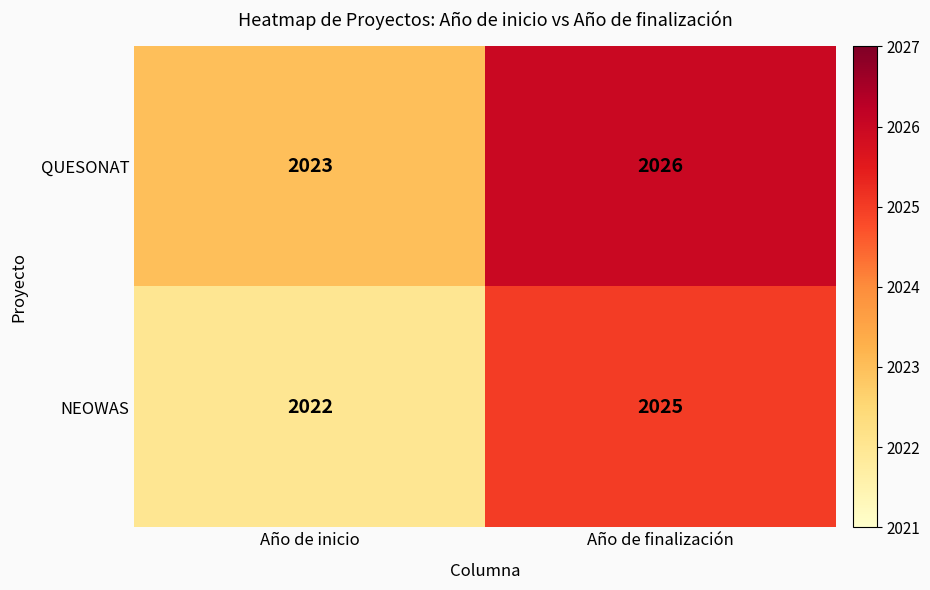

The QUESONAT series shows 2026 at Año de finalización. True or false?

True